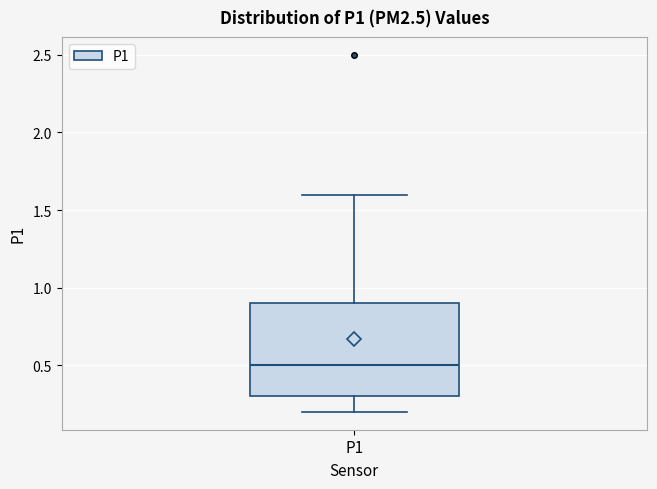

Read this box plot against the y-axis: the position of the median line, the range covered by the box, and the ends of both whiskers. The values are not printed on the chart, so give them approximately, as read against the axis.

median 0.5, box 0.3 to 0.9, whiskers 0.2 to 1.6